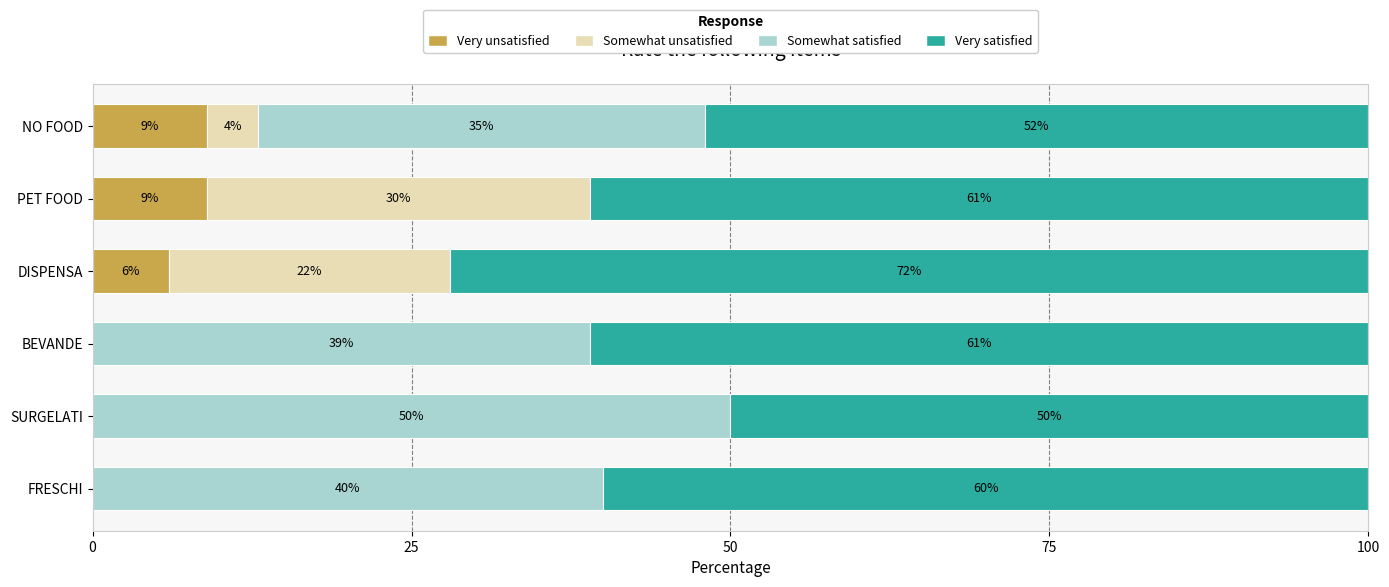

What is the total value across all series at PET FOOD?

100